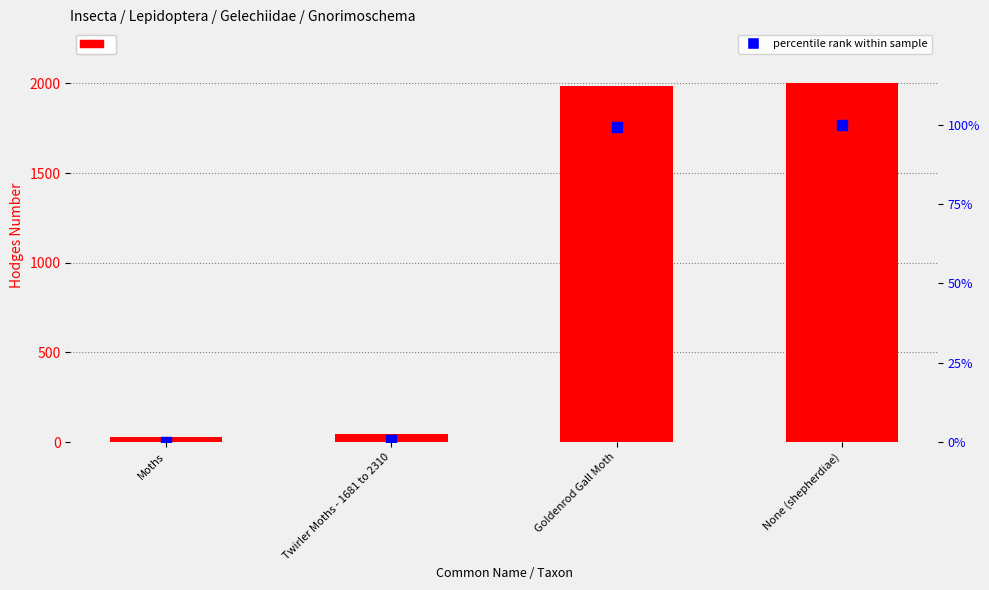

At how many categories does at least one series exceed 1342?

2